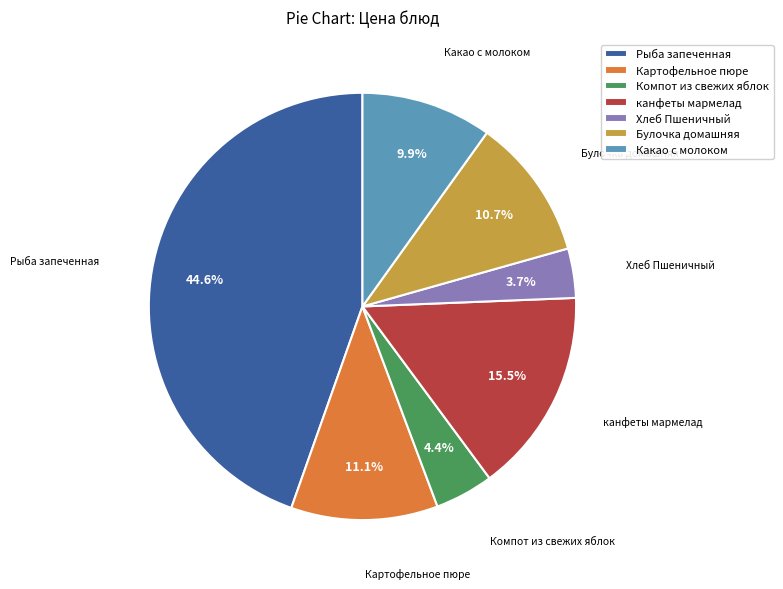

True or false: Какао с молоком accounts for 1% of the total.

False